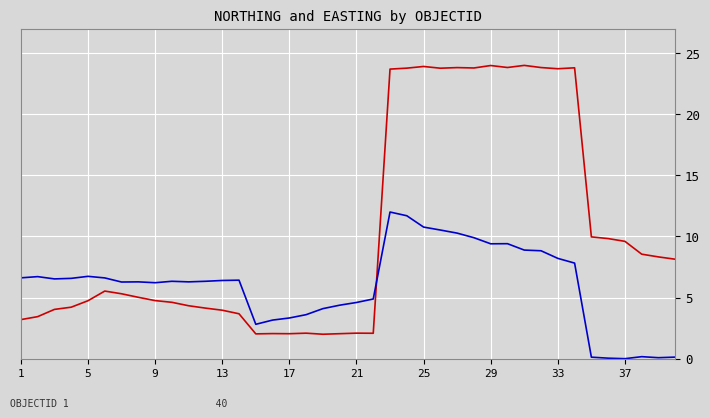

What is the maximum value shown in the chart?

24.0